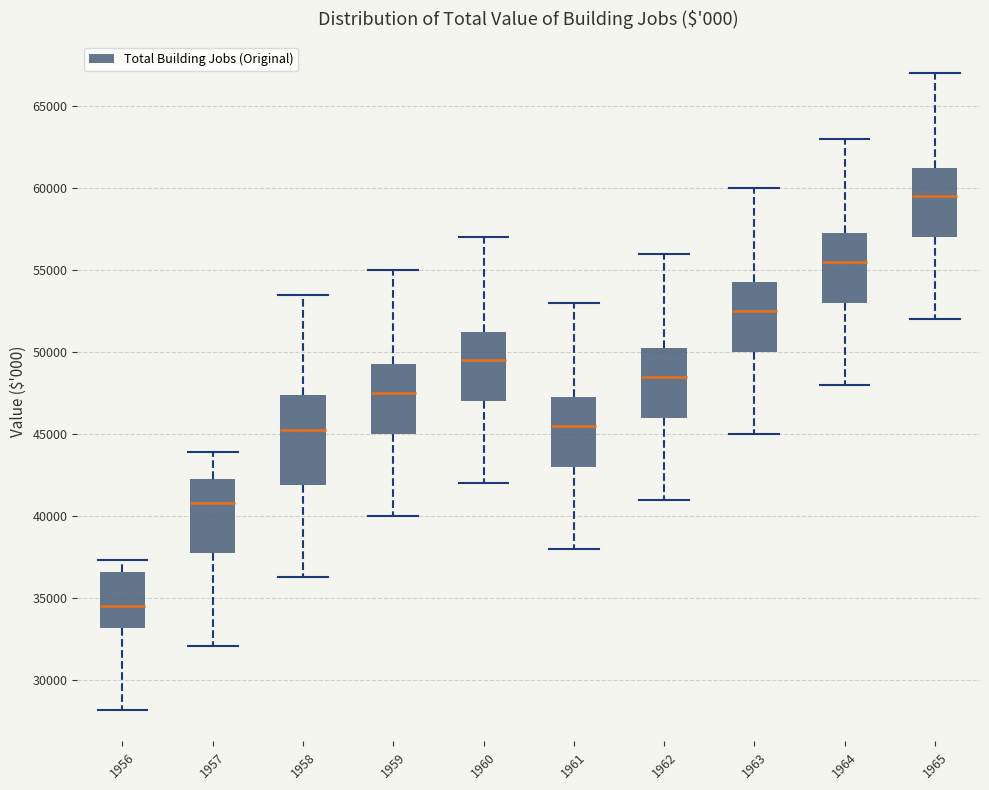

Where does the lower whisker of the box at x = 1959 end on the y-axis? The values are not printed on the chart, so give them approximately, as read against the axis.

40000